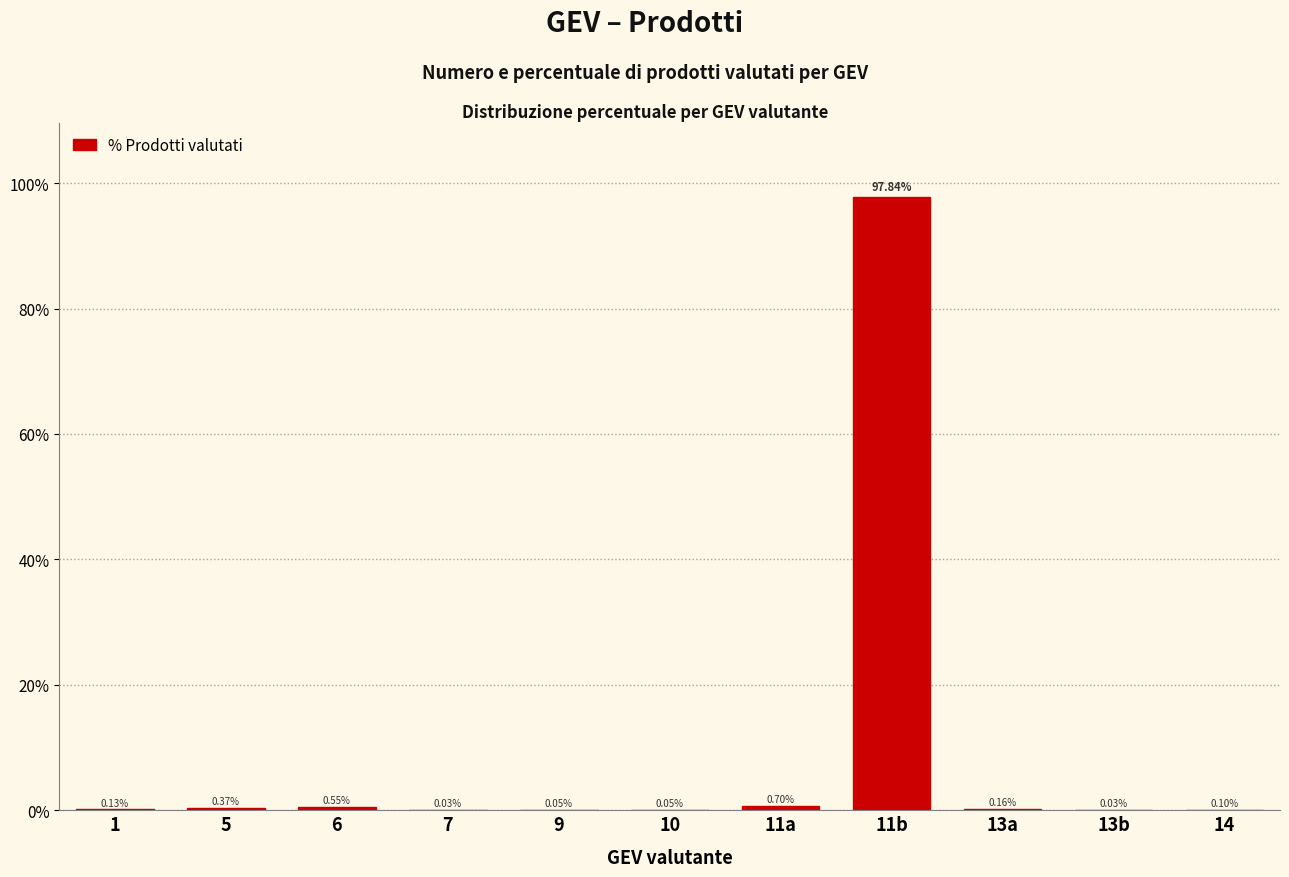

Between 11b and 10, which is larger?

11b